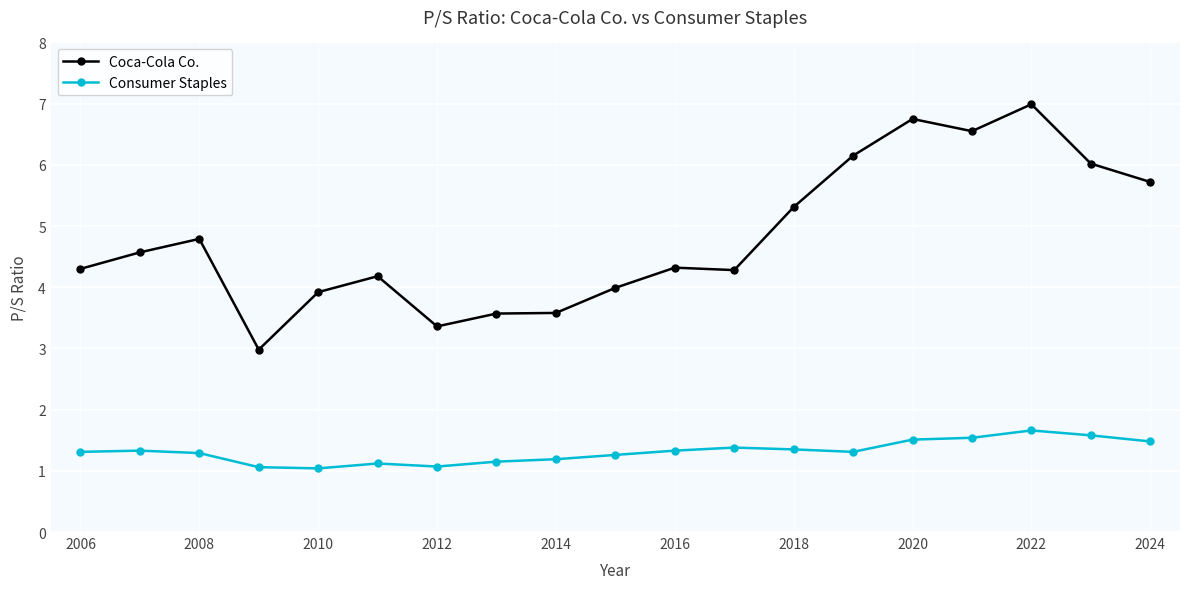

True or false: Coca-Cola Co. has more than 0 interior local peaks.

True